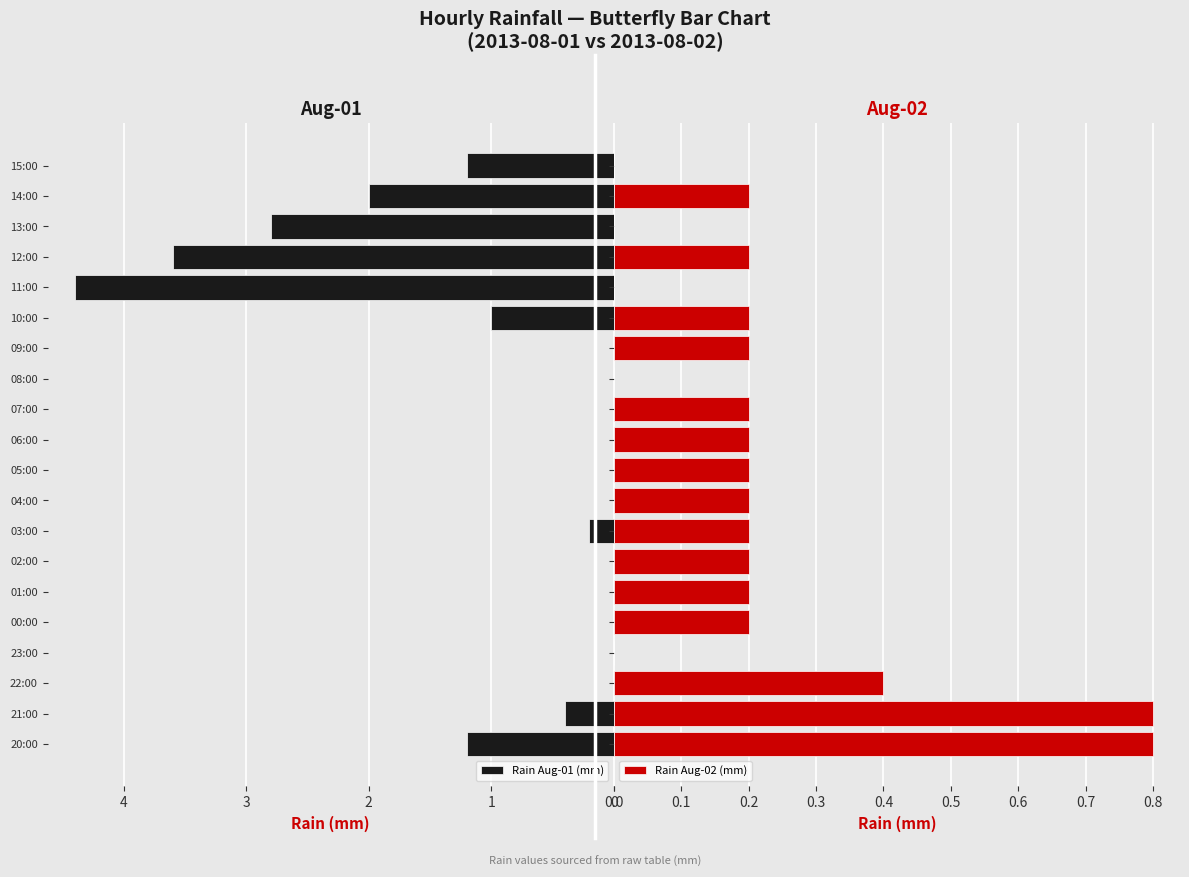

What is the maximum value for Rain Aug-01 (mm)?

4.4